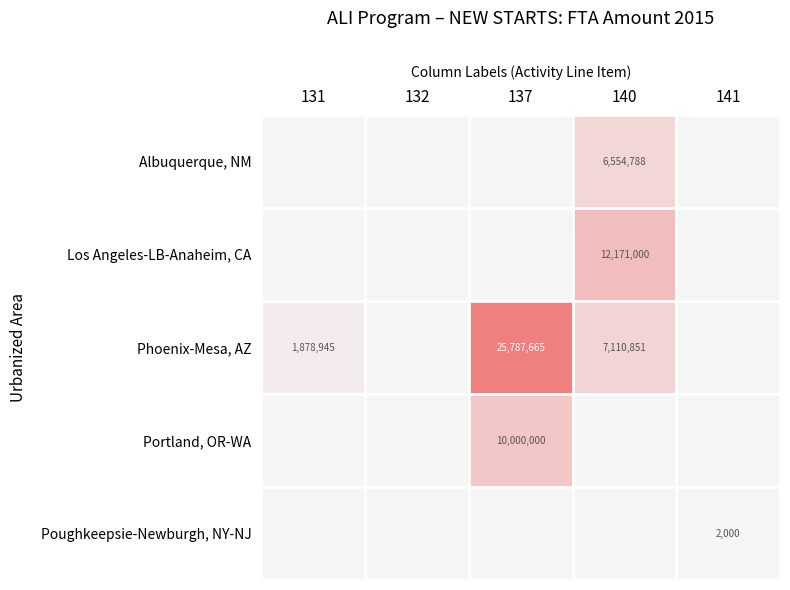

The value of Phoenix-Mesa, AZ at 137 is 15303953. True or false?

False